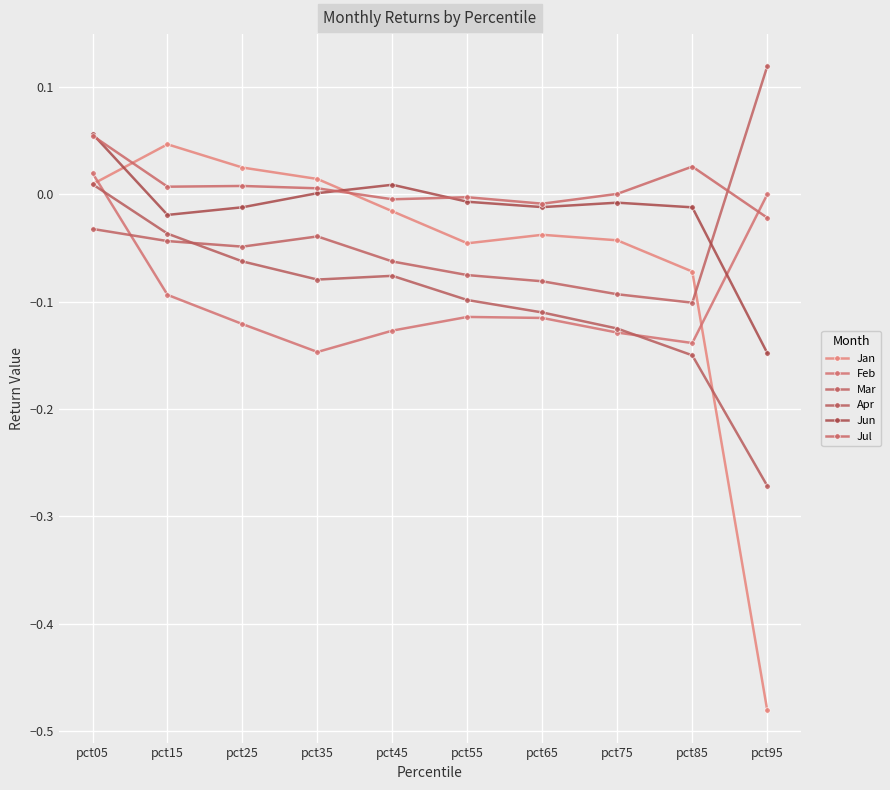

Is it true that Feb equals -0.1 at pct85?

True